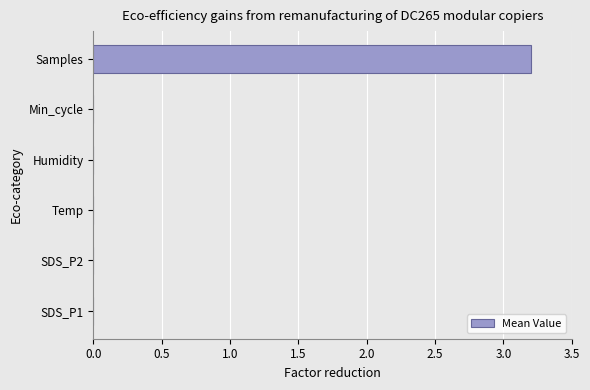

True or false: the data shows 0.0 at Humidity.

True